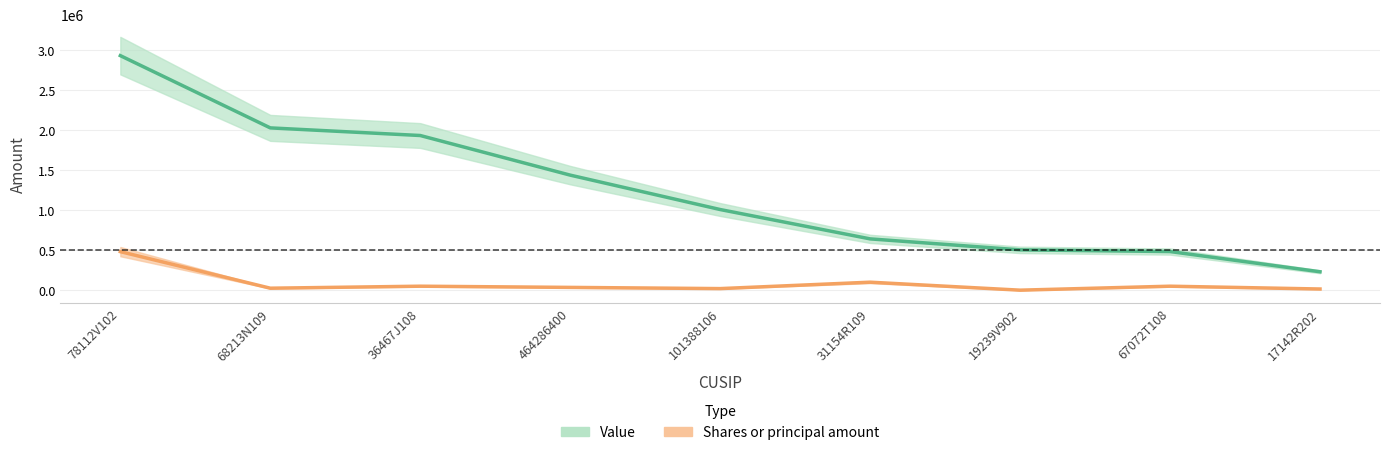

How many lines are shown in the chart?

2